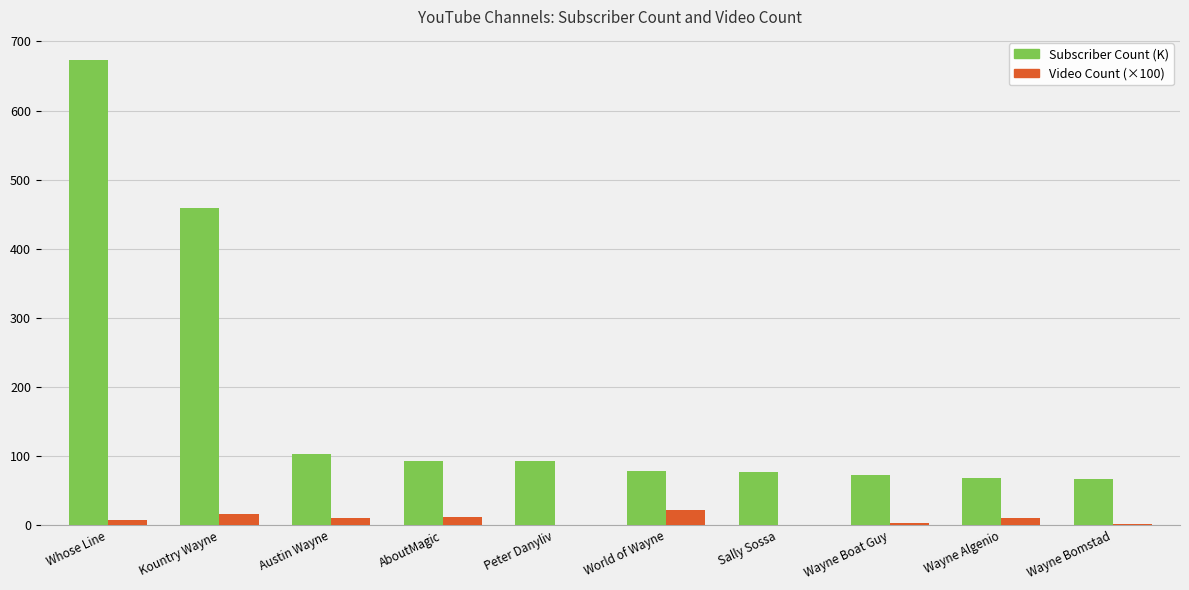

At which label is Subscriber Count (K) closest to 370?

Kountry Wayne